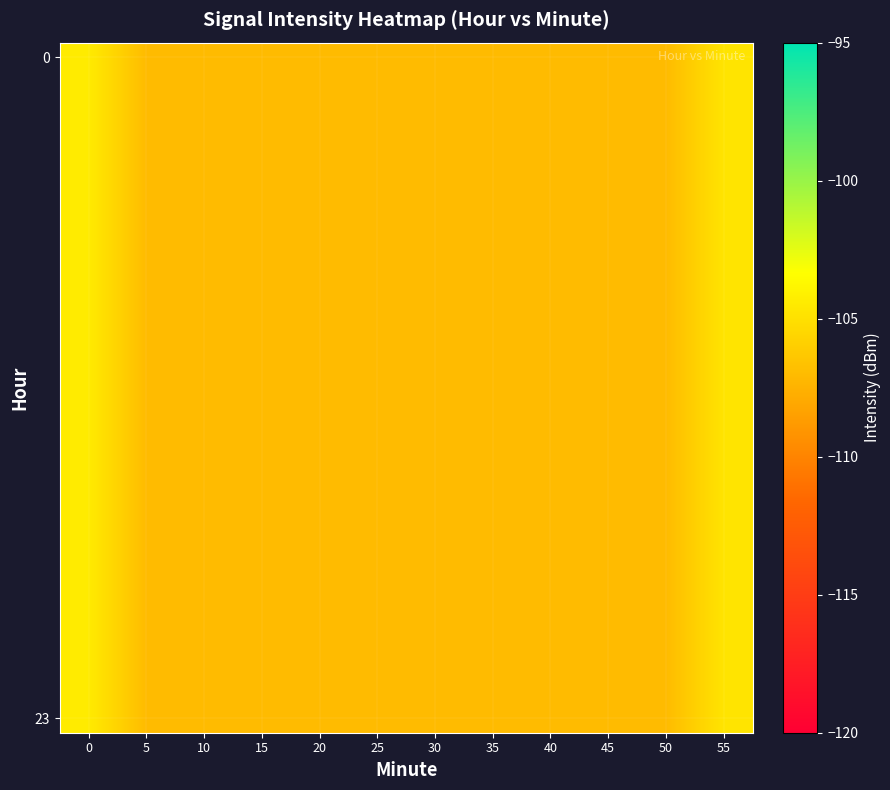

Count the number of data series in this chart.

2